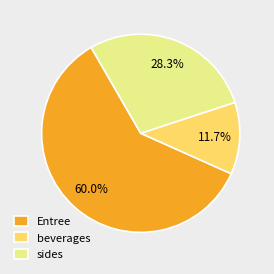

Do beverages and sides together represent more than half of the pie?

No